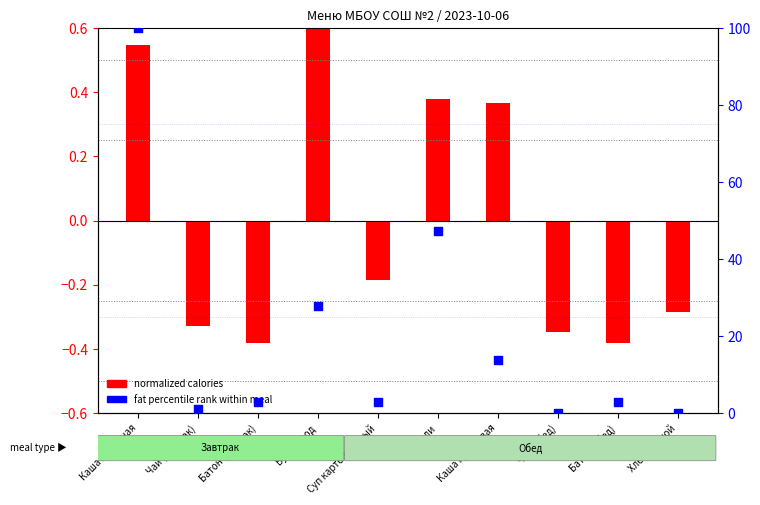

Which series has the largest total across all categories?

fat percentile rank